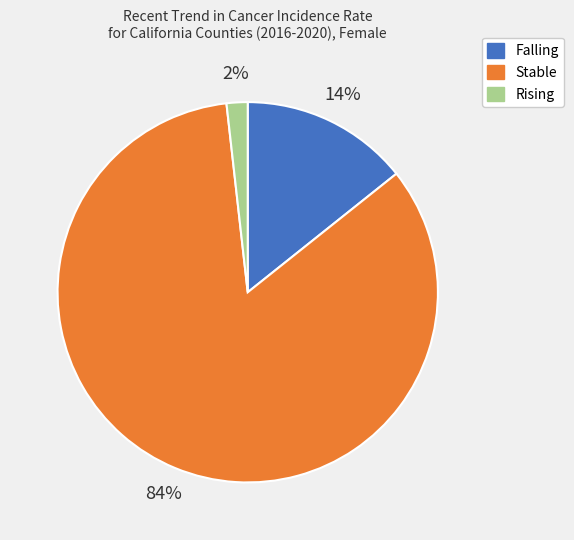

Is there any slice that represents more than half of the pie?

Yes